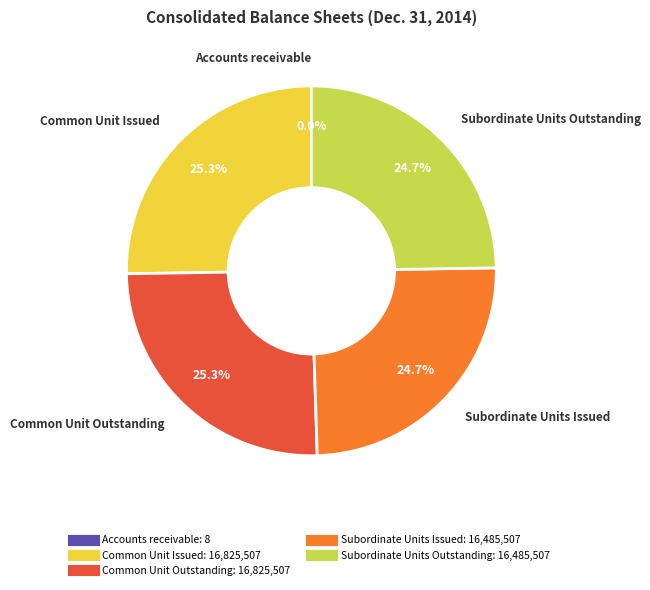

Combined, what portion of the pie is Common Unit Issued and Subordinate Units Outstanding?

50.0%